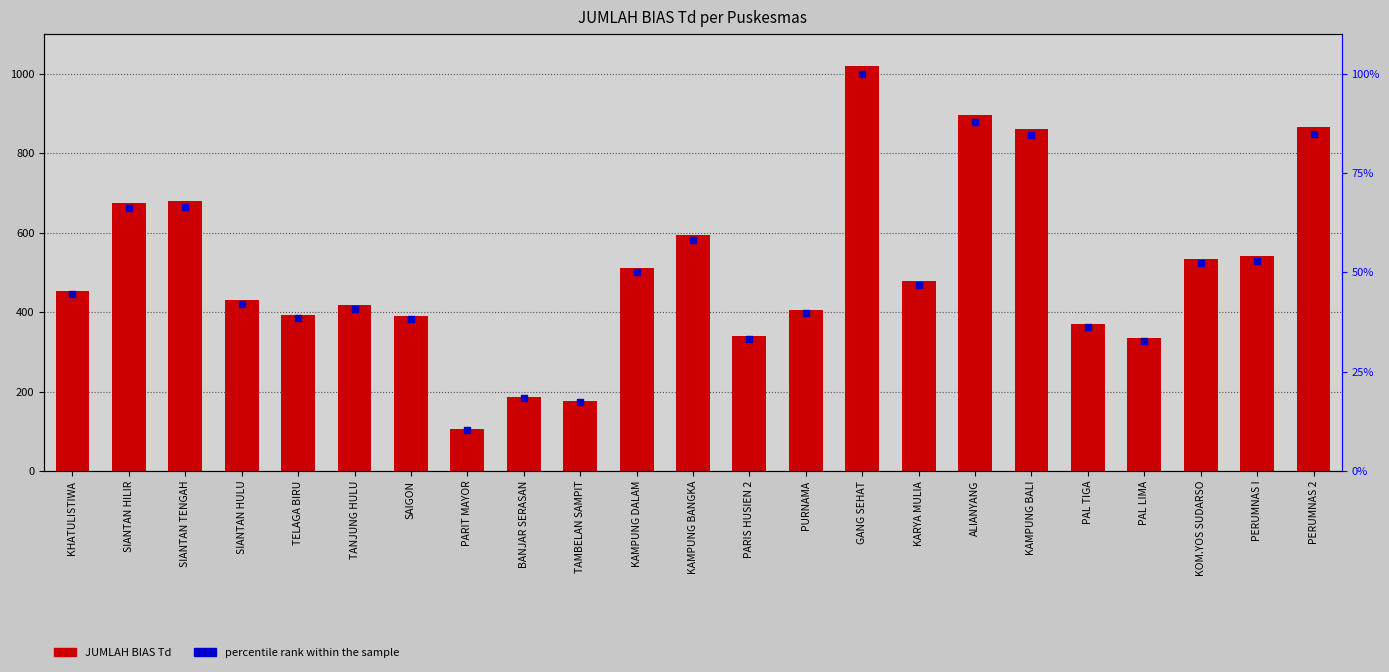

At how many categories does at least one series exceed 516?

9